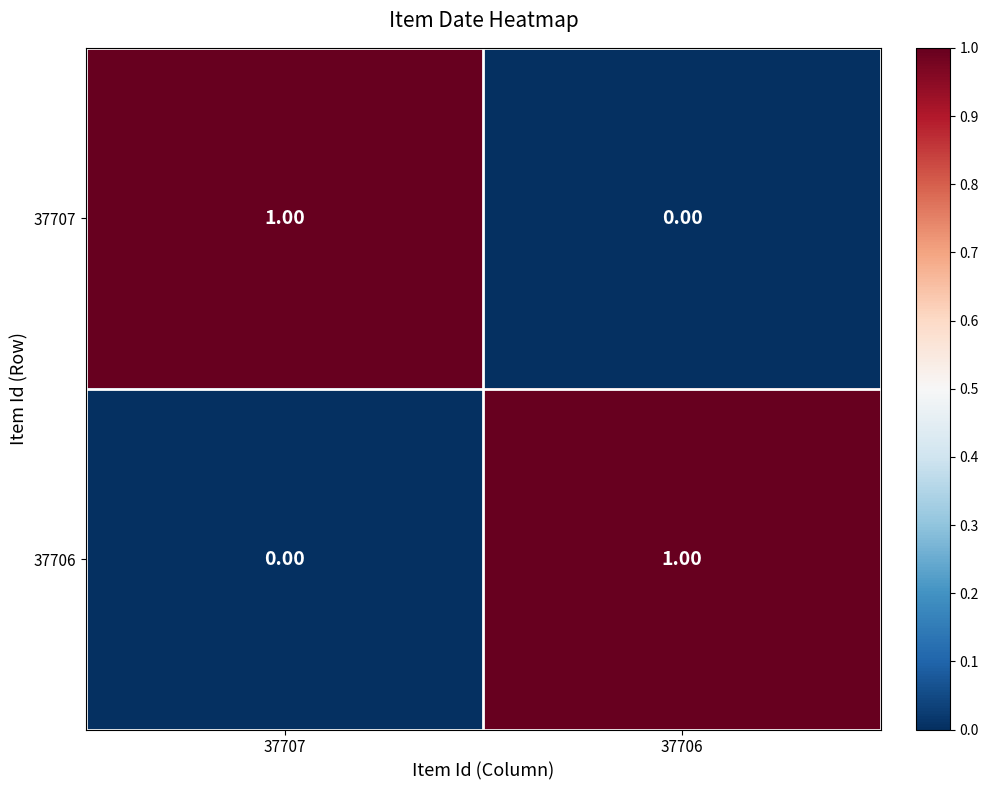

At how many categories does at least one series exceed 0?

2